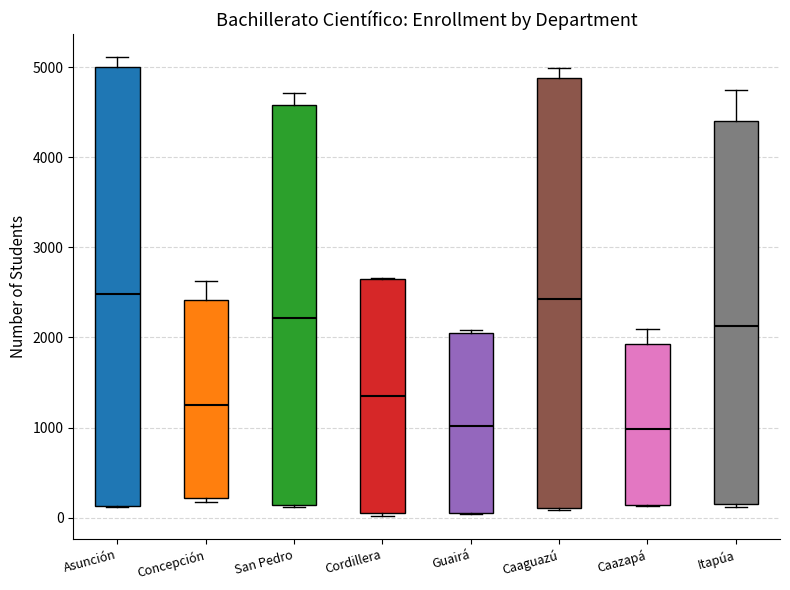

Reading left to right, read every box against the y-axis: the position of its median line, the range the box covers, and the ends of its whiskers. The values are not printed on the chart, so give them approximately, as read against the axis.

Asunción: median 2500, box 100 to 5000, whiskers 100 to 5100
Concepción: median 1300, box 200 to 2400, whiskers 200 (just below the box's lower edge) to 2600
San Pedro: median 2200, box 100 to 4600, whiskers 100 to 4700
Cordillera: median 1300, box 100 to 2700, whiskers 0 to 2700
Guairá: median 1000, box 0 to 2000, whiskers 0 to 2100
Caaguazú: median 2400, box 100 to 4900, whiskers 100 (just below the box's lower edge) to 5000
Caazapá: median 1000, box 100 to 1900, whiskers 100 to 2100
Itapúa: median 2100, box 200 to 4400, whiskers 100 to 4700